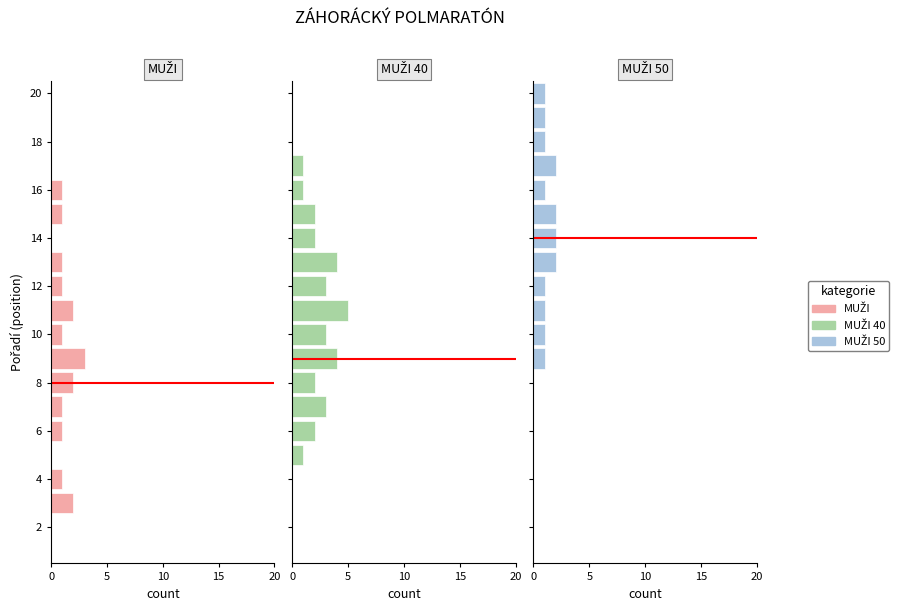

Is it true that MUŽI 50 equals -1 at 10?

False